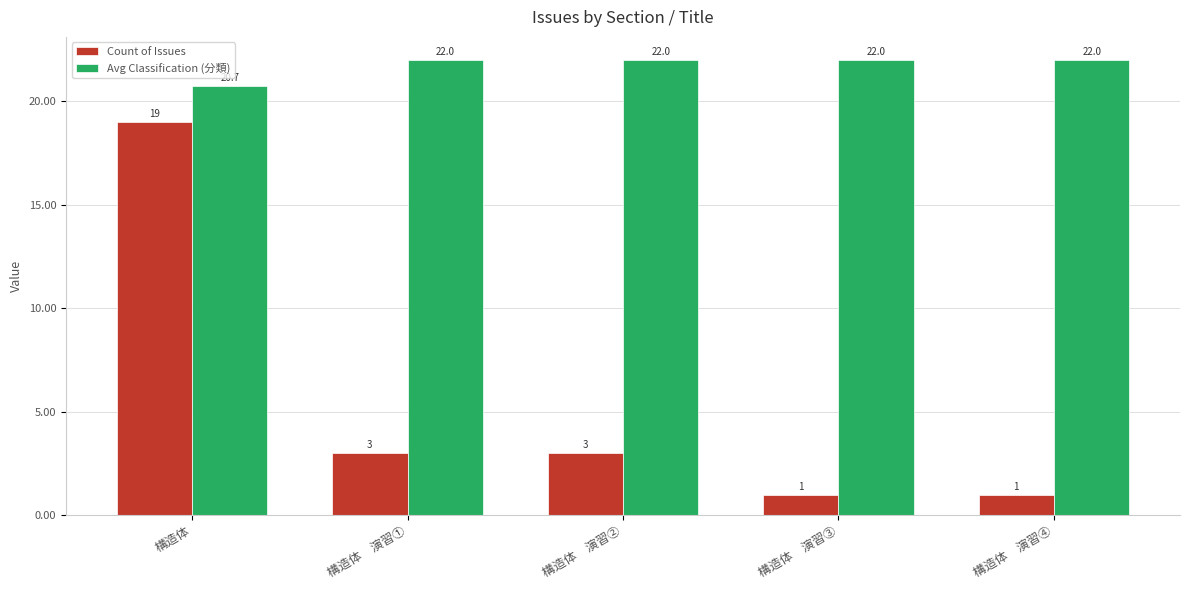

Reading right to left, what are all the values shown in this chart?

Count of Issues: 1.0	1.0	3.0	3.0	19.0
Avg Classification (分類): 22.0	22.0	22.0	22.0	20.7